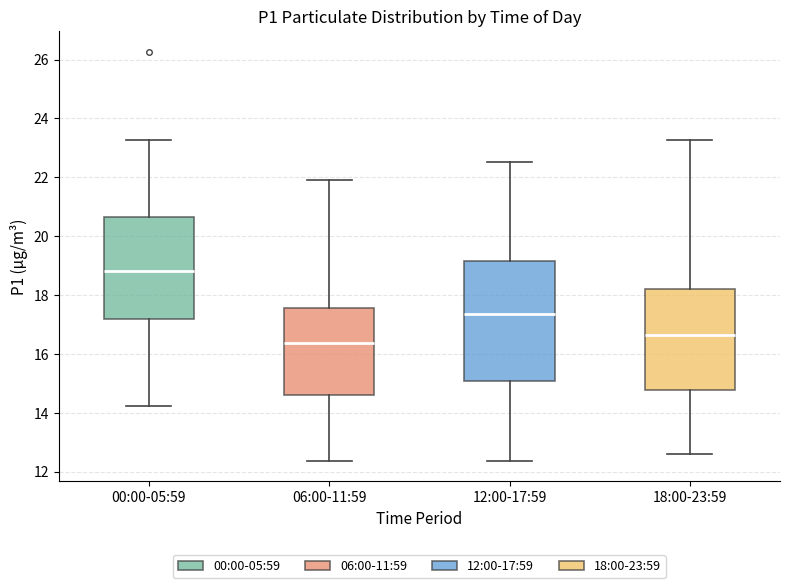

Where is the upper edge of the box for 06:00-11:59 on the y-axis? The values are not printed on the chart, so give them approximately, as read against the axis.

17.6